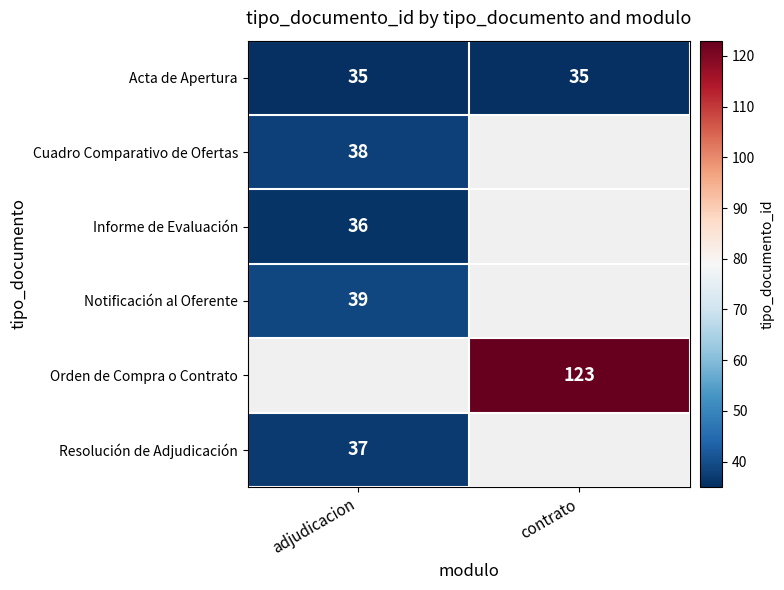

What is the sum of all Acta de Apertura values?

70